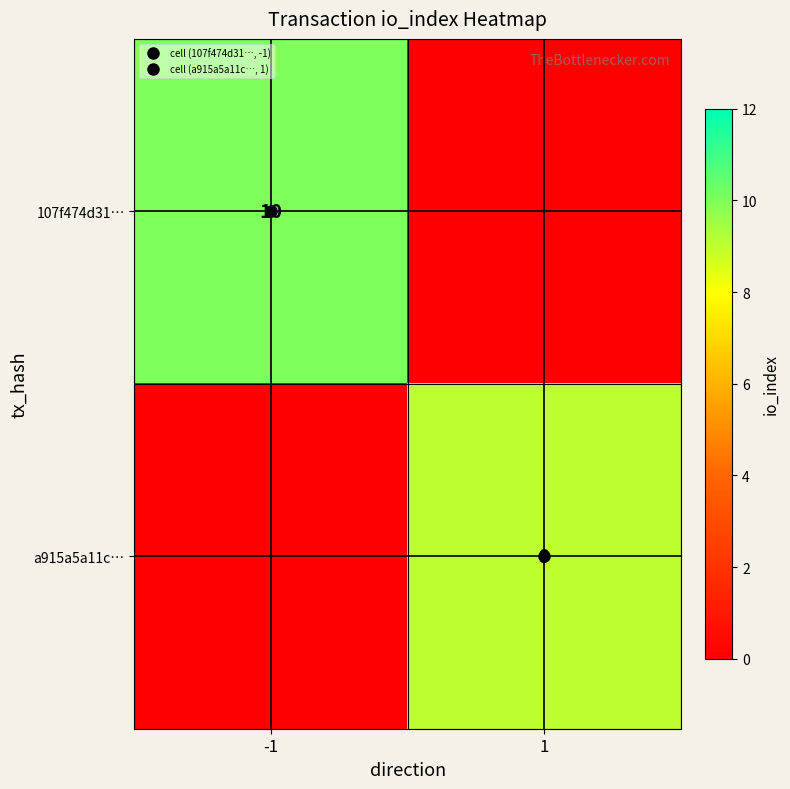

What is the total value across all series at -1?

10